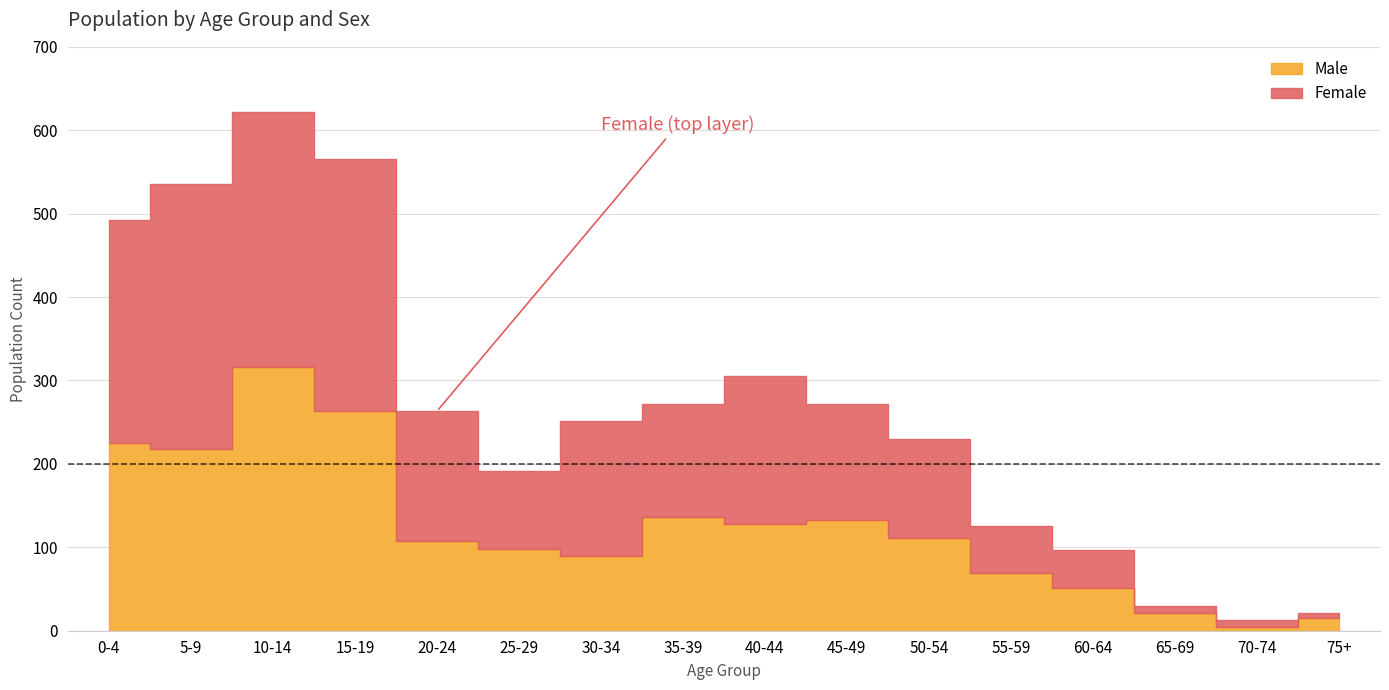

Is it true that Male equals 154 at 15-19?

False